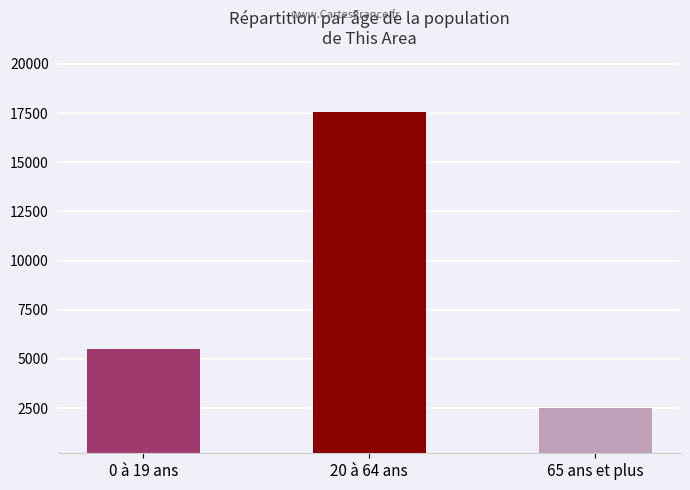

Count the number of categories in the chart.

3